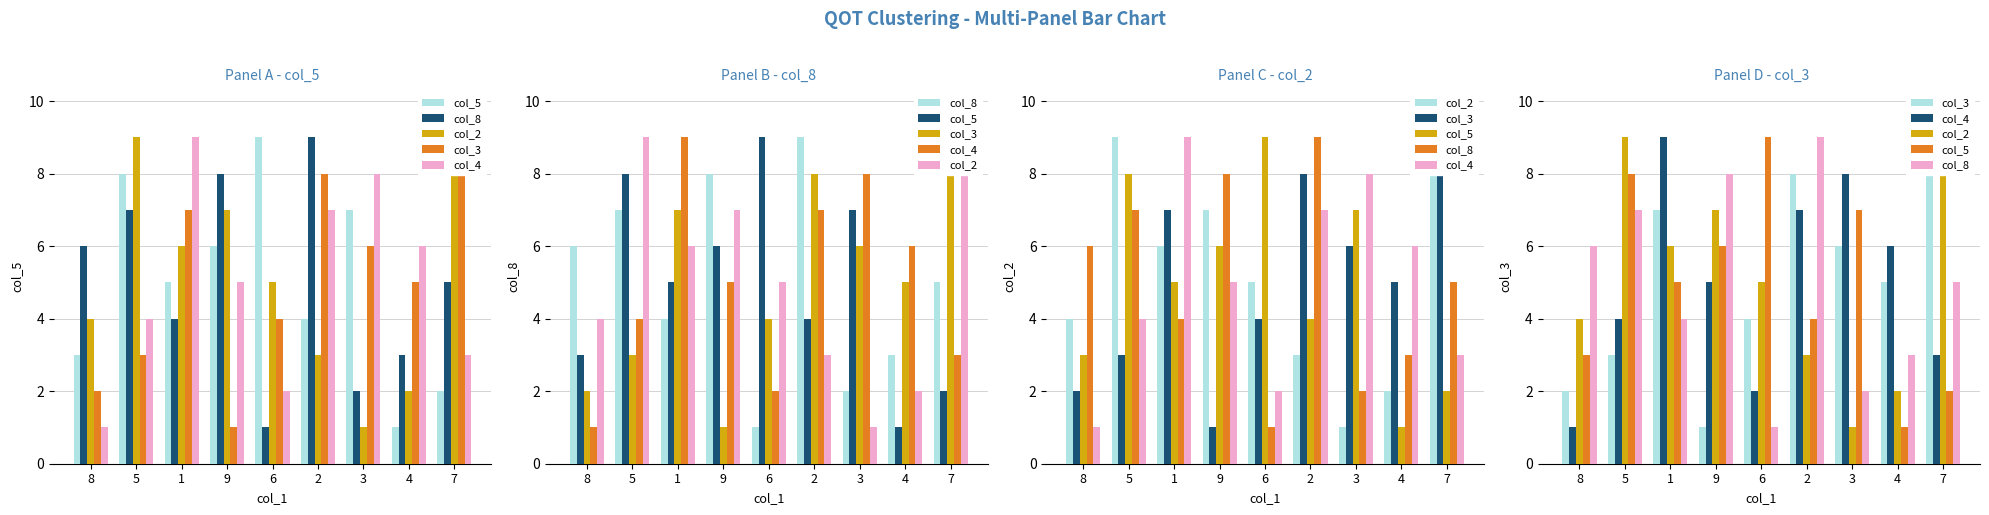

What is the value of the col_2 bar at the 2nd from the left?

9